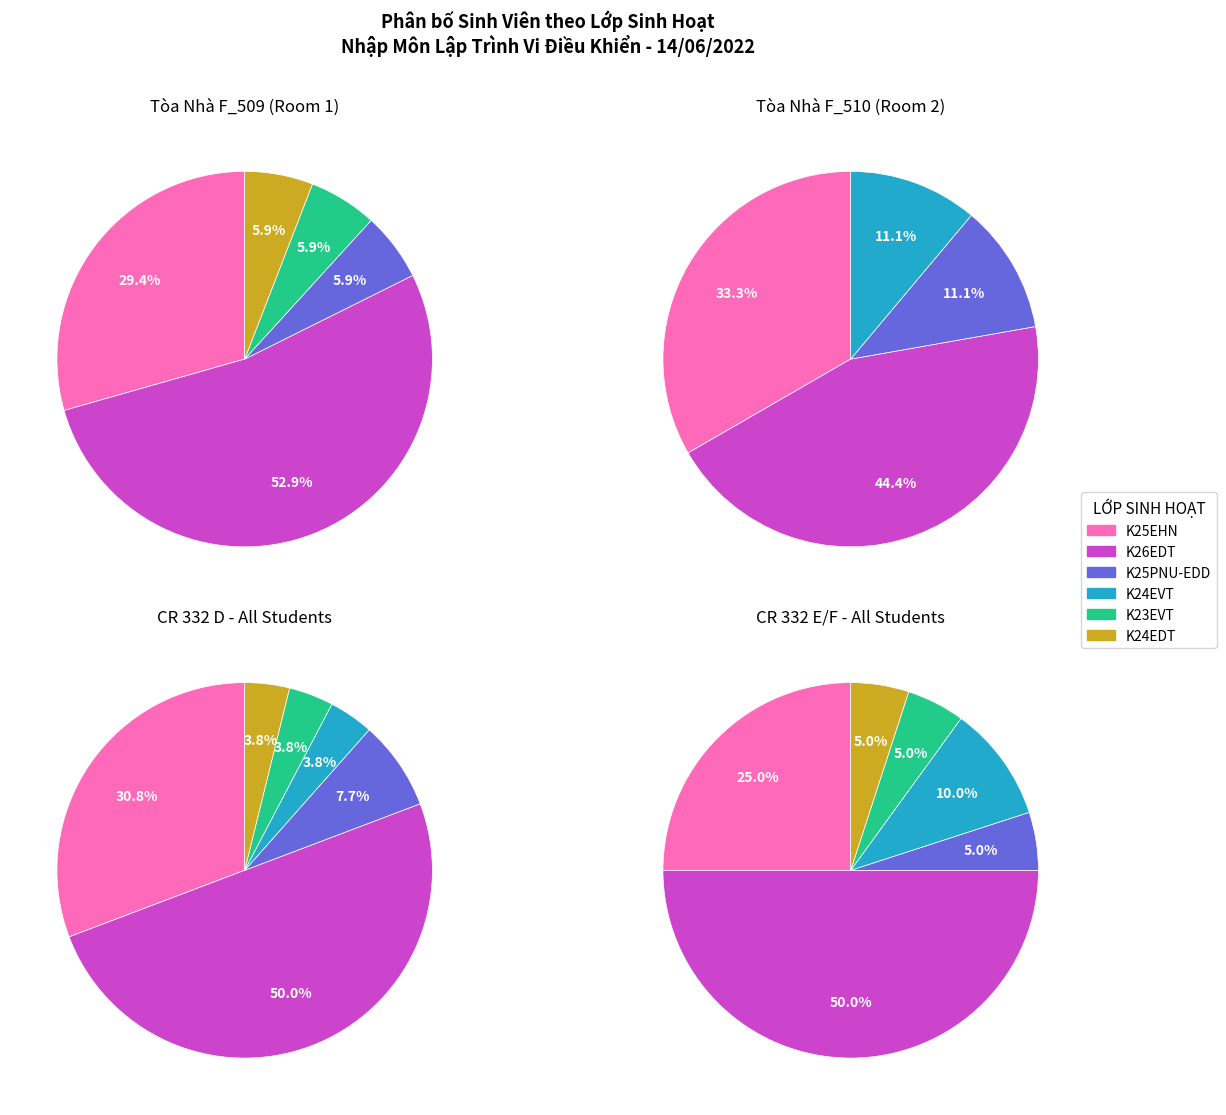

Between K25EHN and K25PNU-EDD, which series saw the biggest shift?

CR 332 E